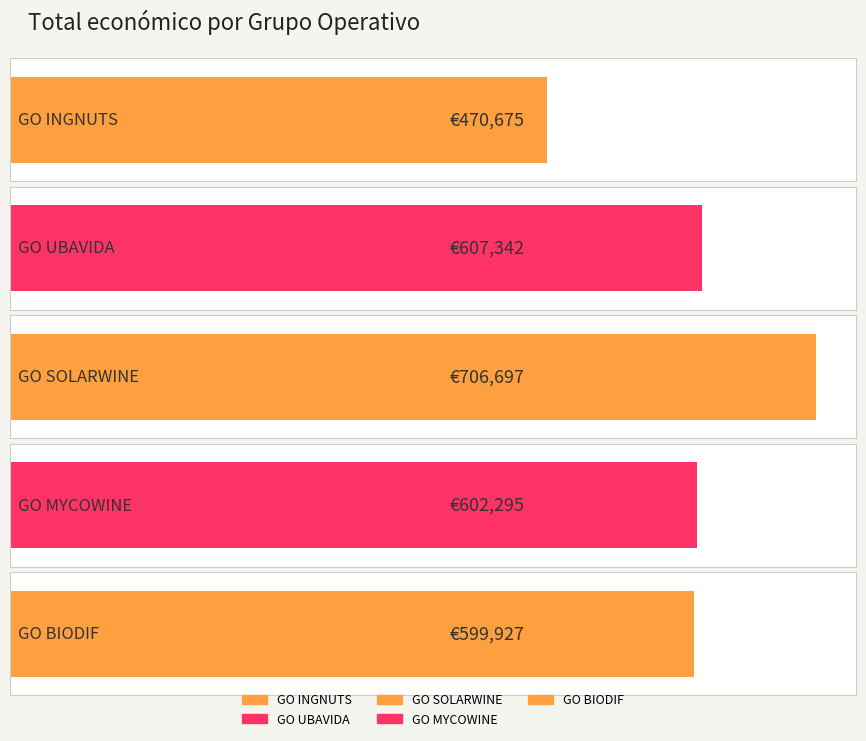

Reading left to right, what are all the values shown in this chart?

GO INGNUTS=470675.0	GO UBAVIDA=607342.0	GO SOLARWINE=706697.0	GO MYCOWINE=602295.4	GO BIODIF=599927.0